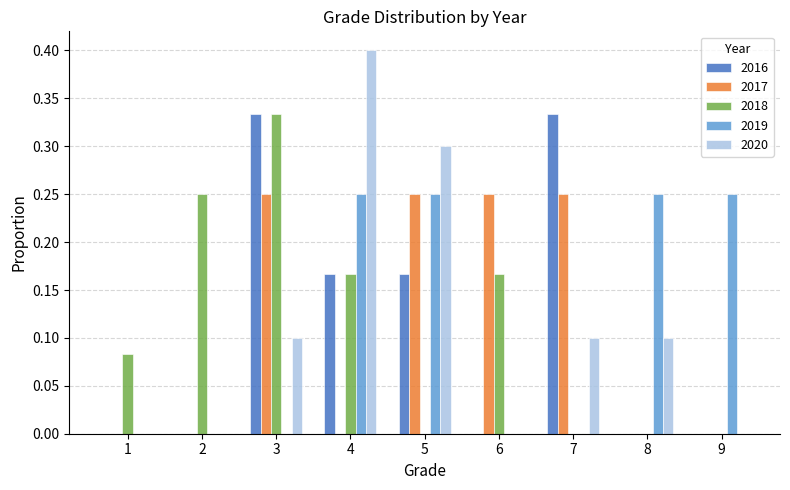

What is the sum of all 2016 values?

1.0